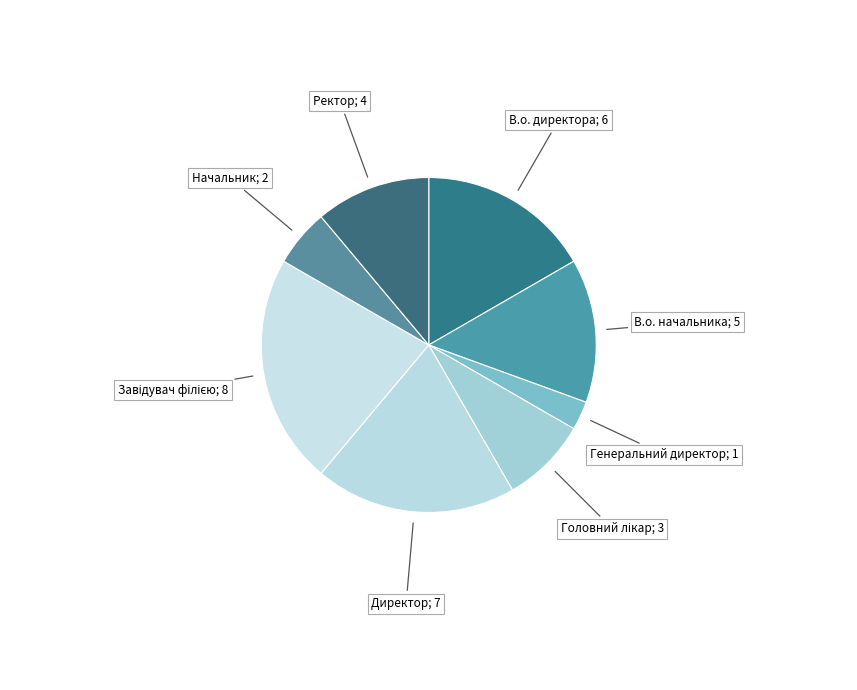

How many segments does this pie chart have?

8